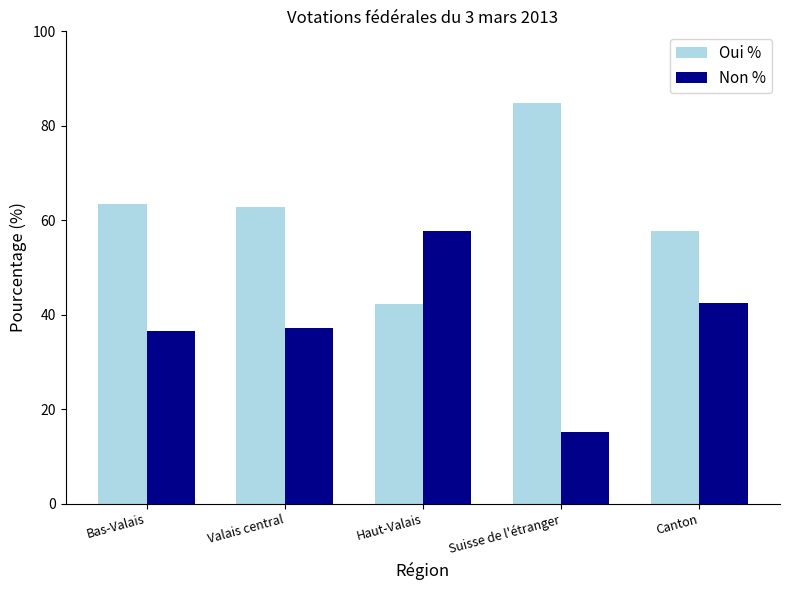

Reading left to right, what are all the values shown in this chart?

Oui %: Bas-Valais=63.5	Valais central=62.7	Haut-Valais=42.2	Suisse de l'étranger=84.9	Canton=57.6
Non %: Bas-Valais=36.5	Valais central=37.3	Haut-Valais=57.8	Suisse de l'étranger=15.1	Canton=42.4